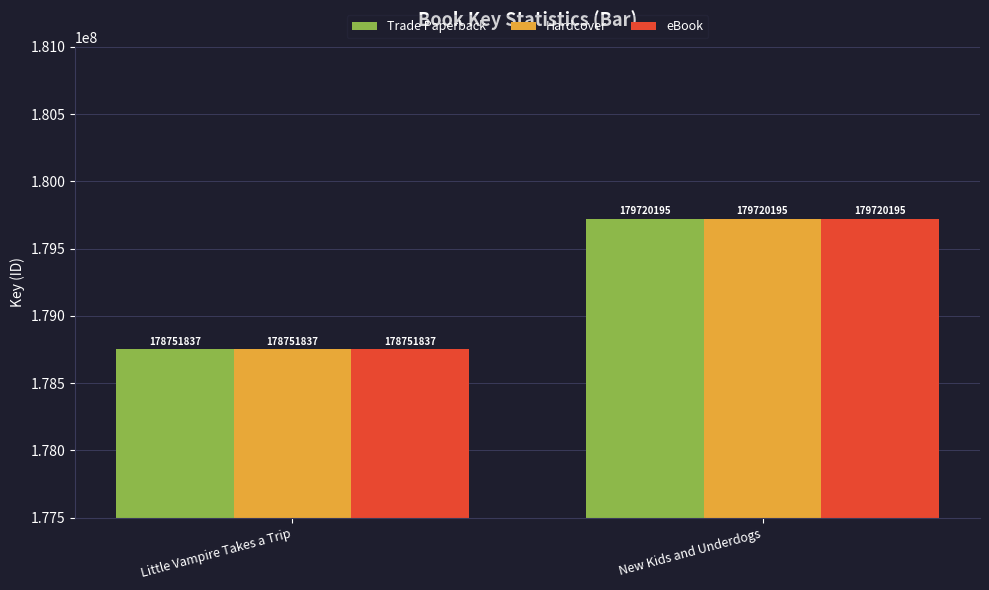

How many bars are there in each group?

3